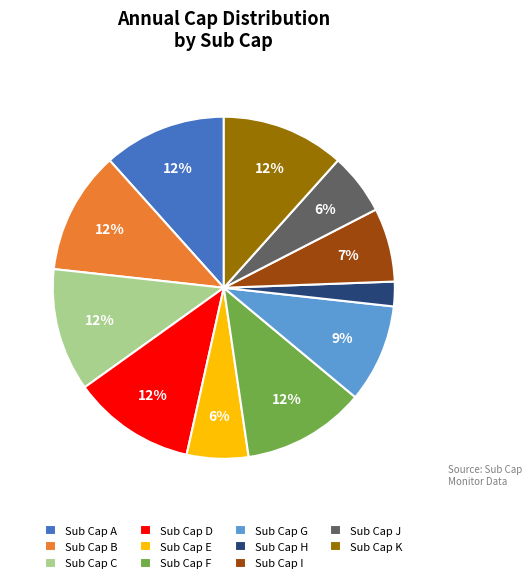

To the nearest percent, what is the difference between the Sub Cap I and Sub Cap D slice percentages?

5%